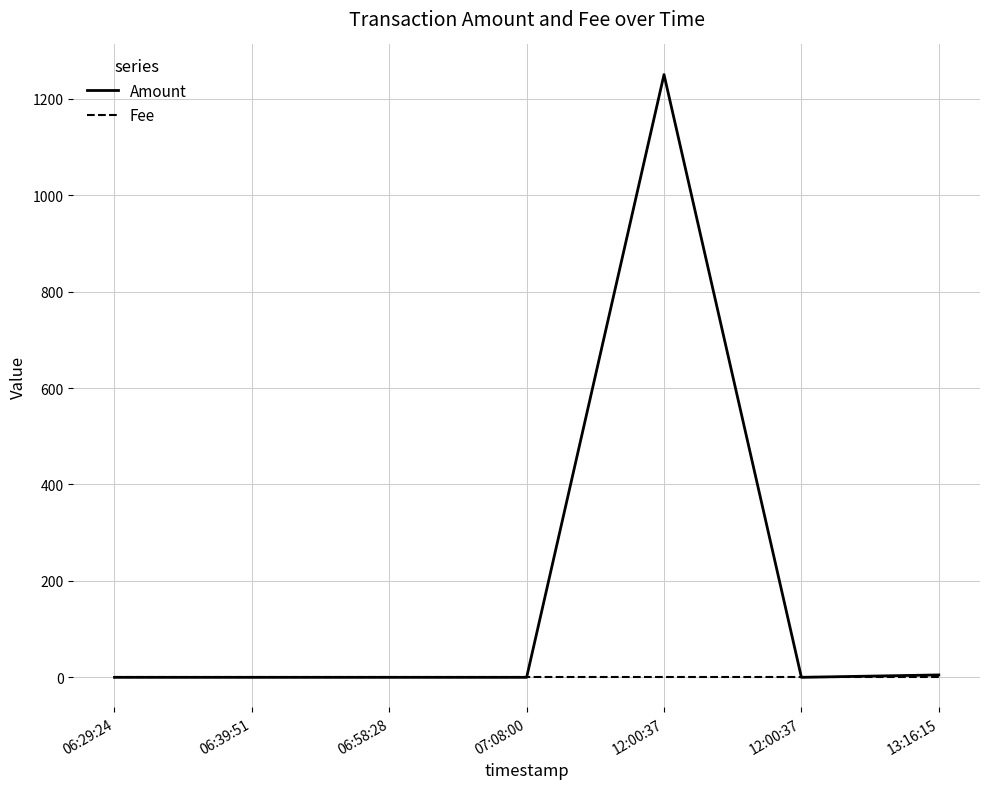

Reading left to right, what are all the values shown in this chart?

Amount: 06:29:24=0.0	06:39:51=0.0	06:58:28=0.0	07:08:00=0.0	12:00:37=1250.0	12:00:37=0.0	13:16:15=5.0
Fee: 06:29:24=0.1	06:39:51=0.1	06:58:28=0.1	07:08:00=0.1	12:00:37=0.1	12:00:37=0.1	13:16:15=0.1